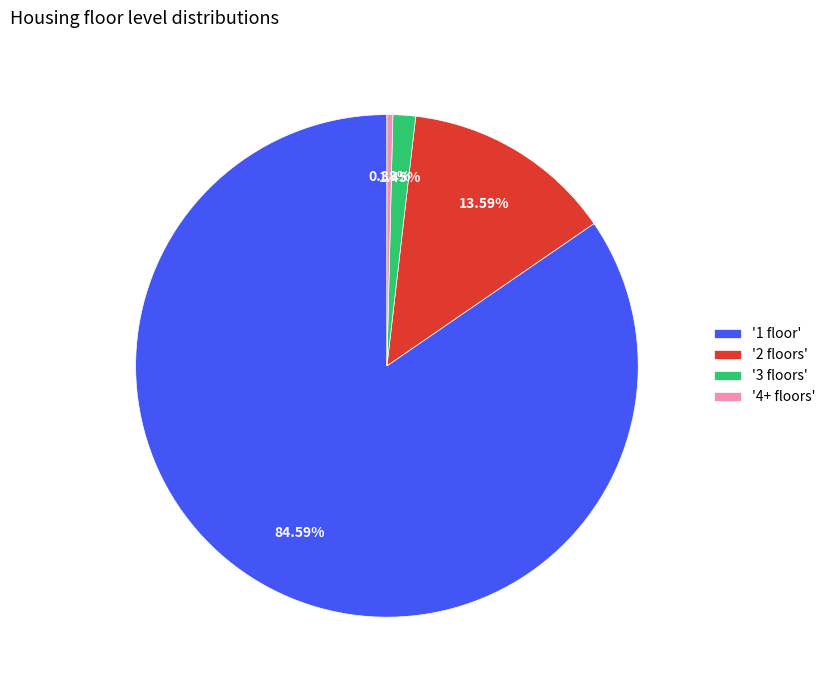

Rank the categories by value from lowest to highest.

'4+ floors', '3 floors', '2 floors', '1 floor'